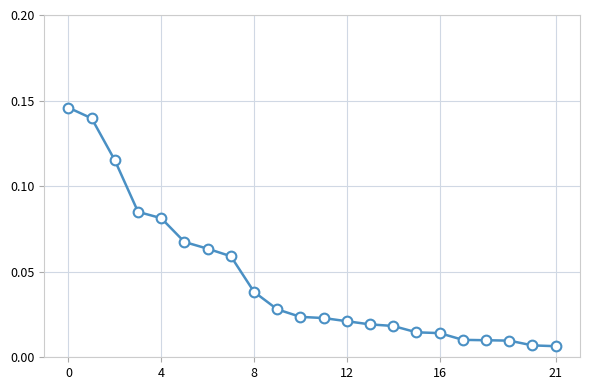

True or false: the data has more than 0 interior local peaks.

False